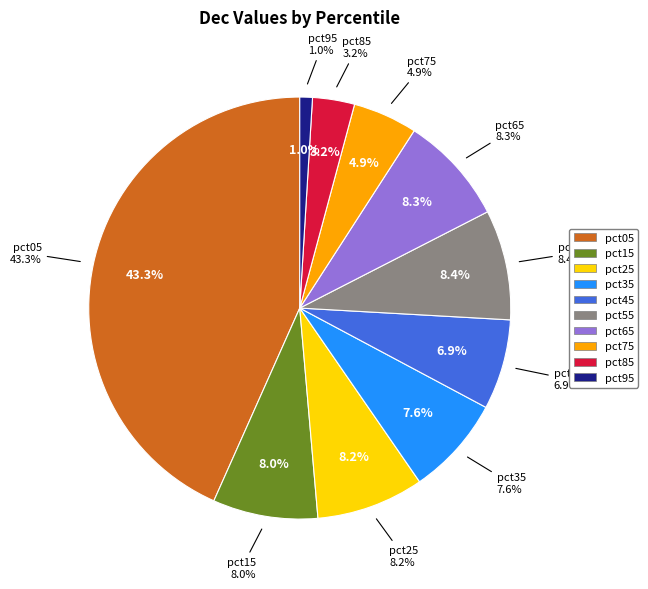

Count the number of slices in the pie.

10